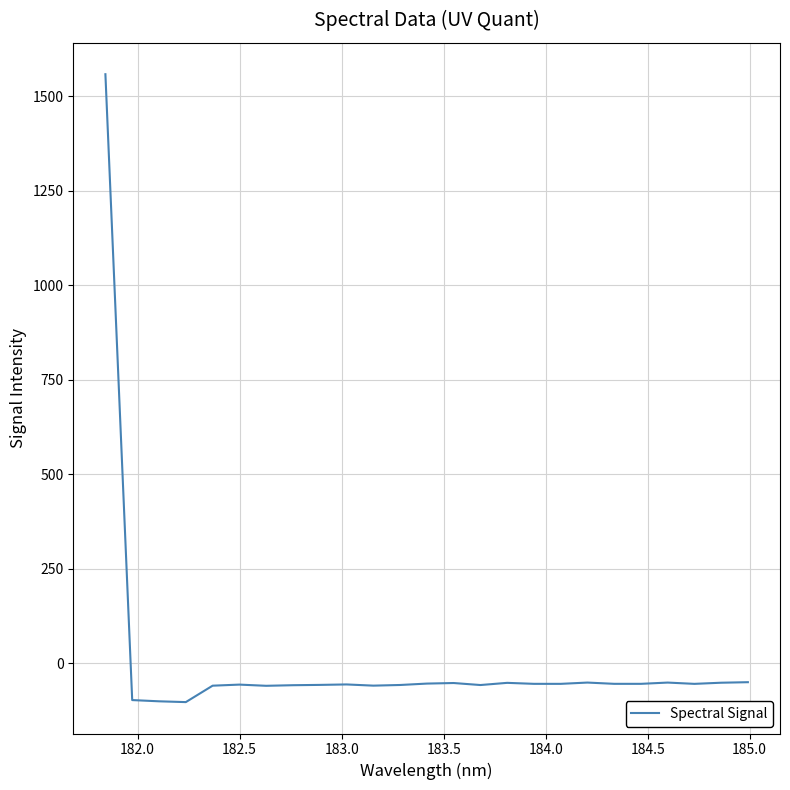

What is the greatest value displayed?

1558.5